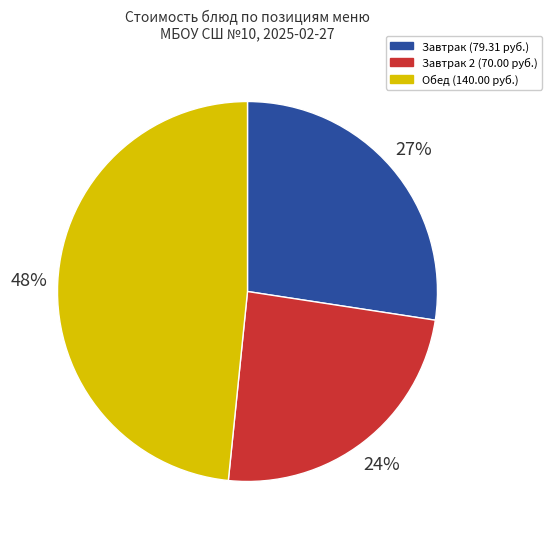

Count the number of slices in the pie.

3